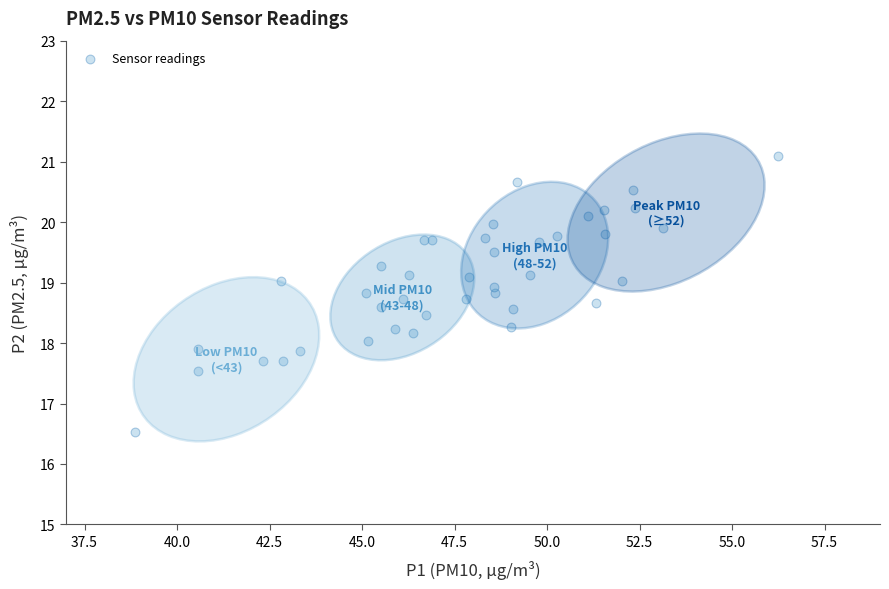

What is the range of X values (max minus min)?

17.4